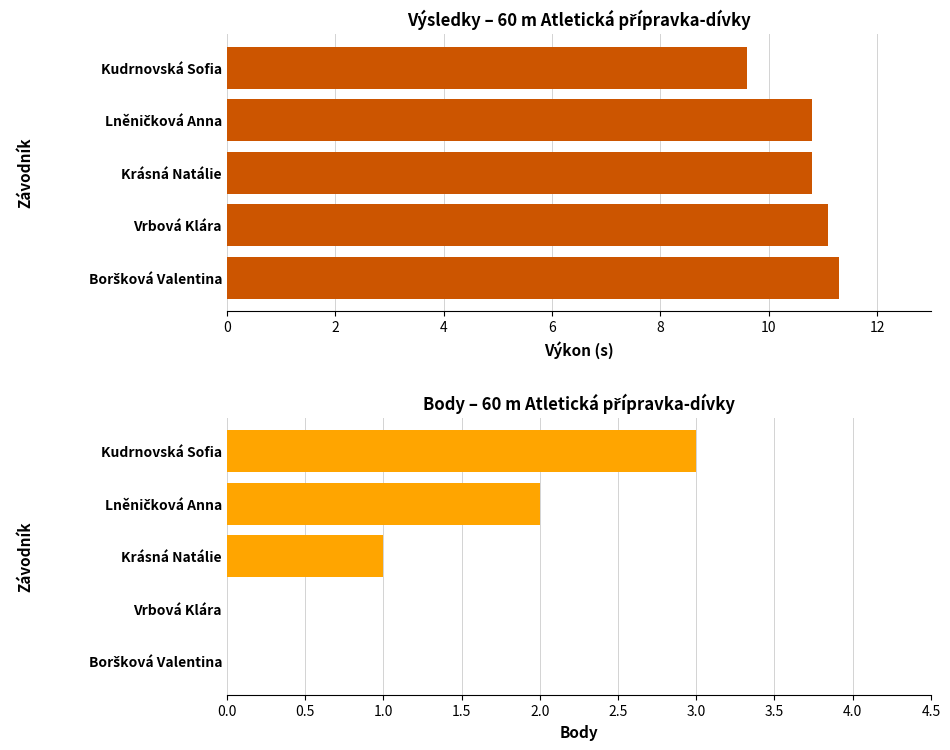

What are all the series names shown in the legend?

Výkon, Body